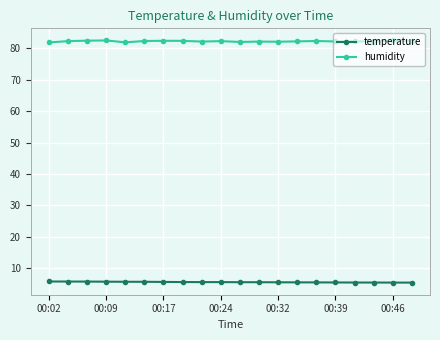

List the series in order of their overall mean, highest first.

humidity, temperature